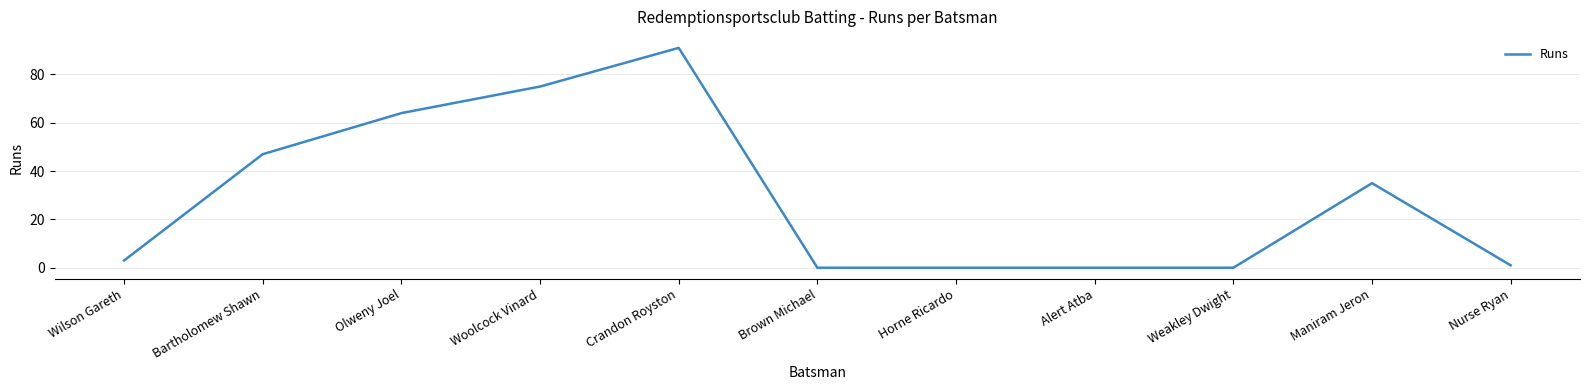

Where is the data nearest to the value 45?

Bartholomew Shawn